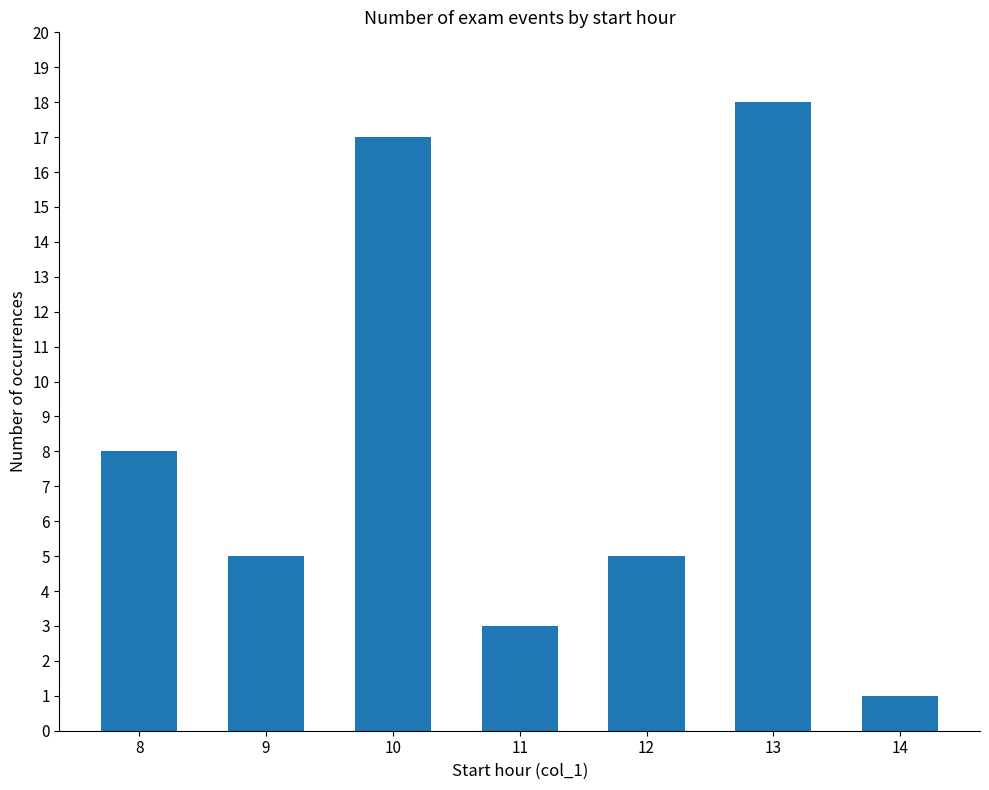

Which has a higher value, 9 or 8?

8